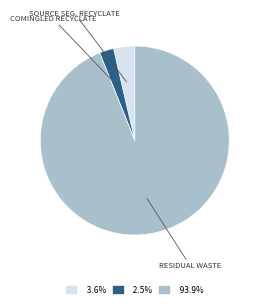

Is there any slice that represents more than half of the pie?

Yes